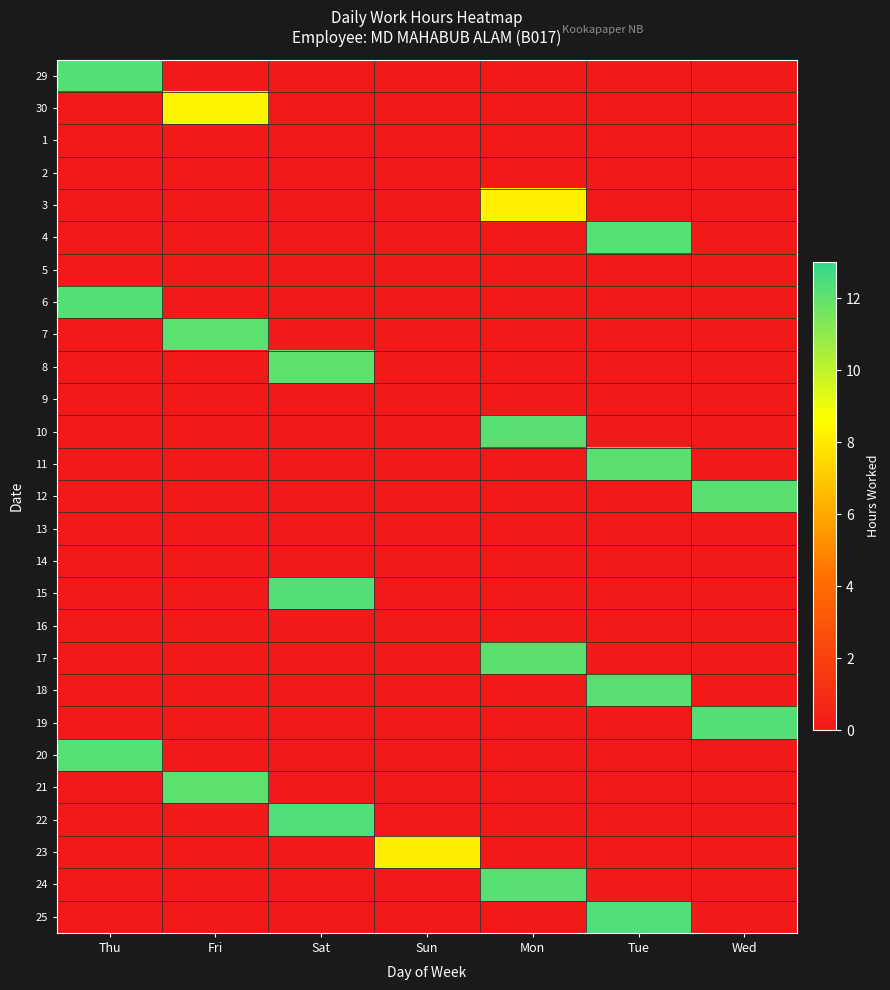

What is the greatest value displayed?

12.4